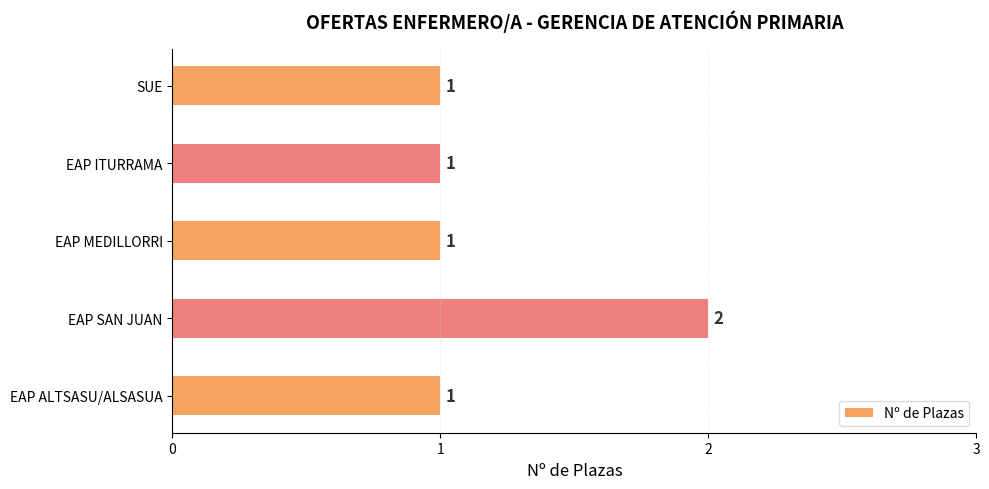

Reading top to bottom, what are all the values shown in this chart?

1	1	1	2	1